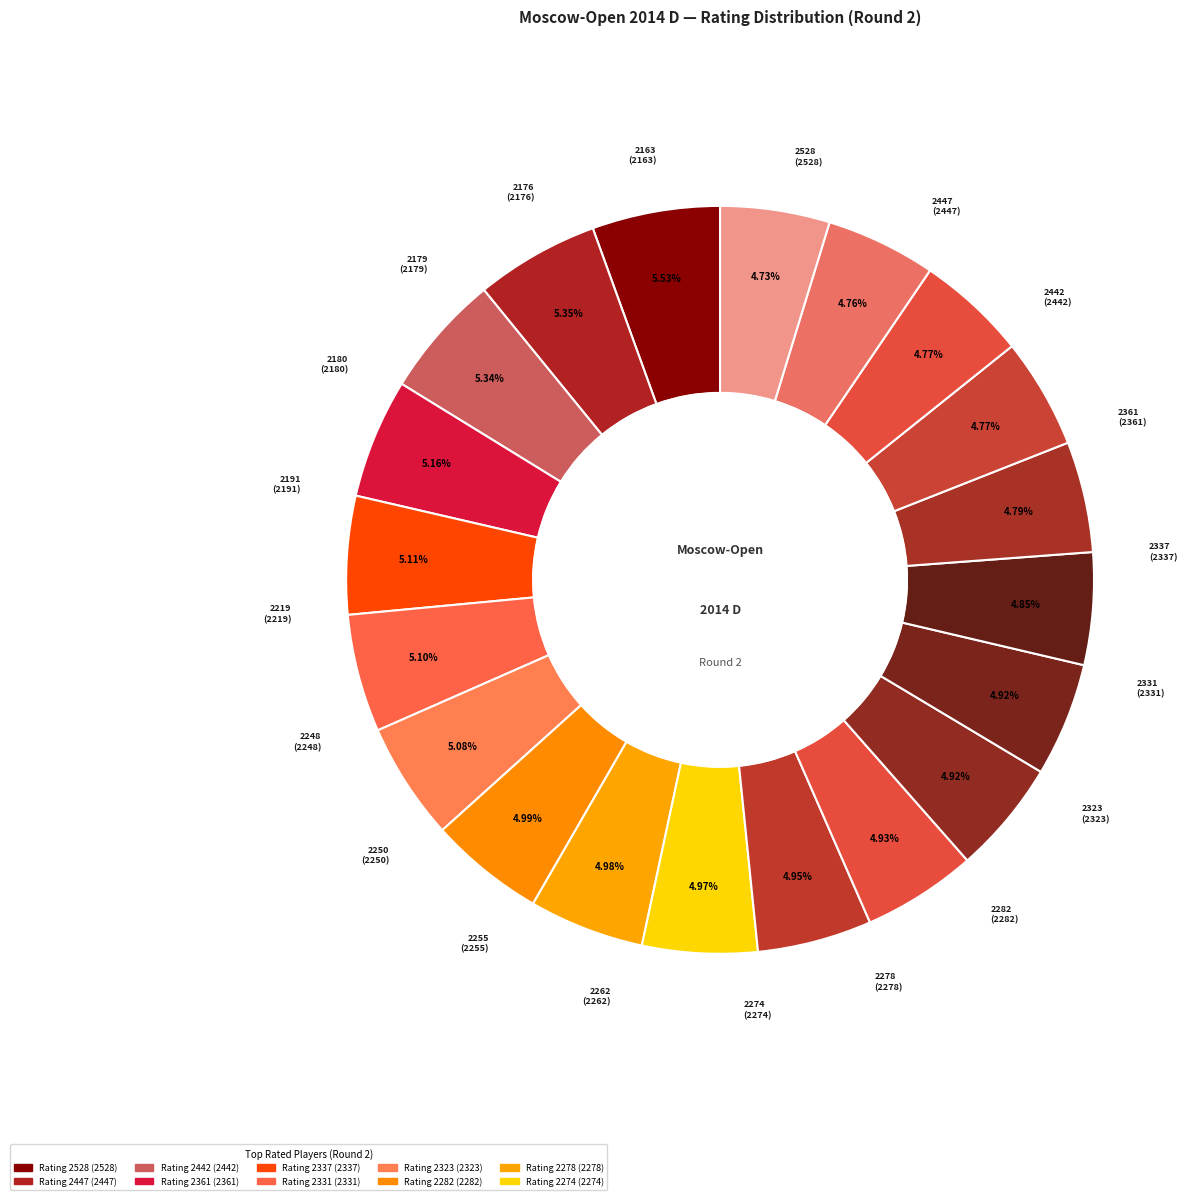

How many slices are in this pie chart?

20